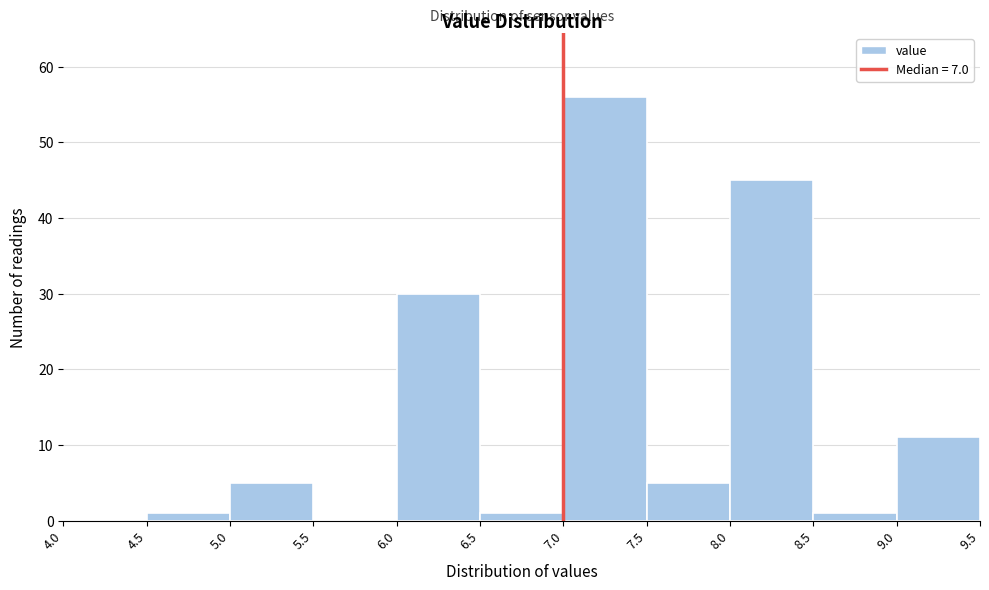

How tall is the bar that spans 8.5 to 9.0 on the x-axis? The values are not printed on the chart, so give them approximately, as read against the axis.

1